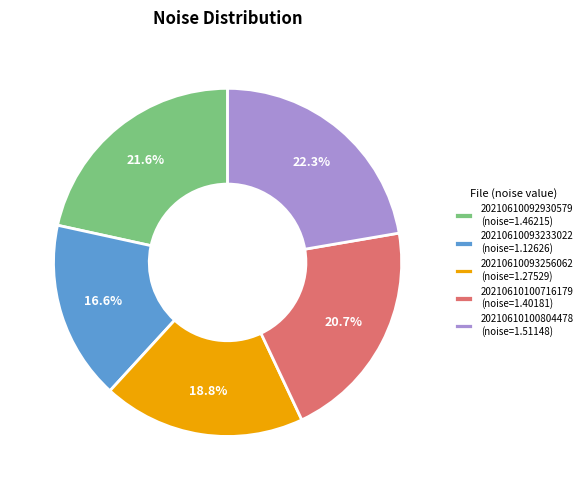

Which has a higher value, 20210610093233022 or 20210610092930579?

20210610092930579